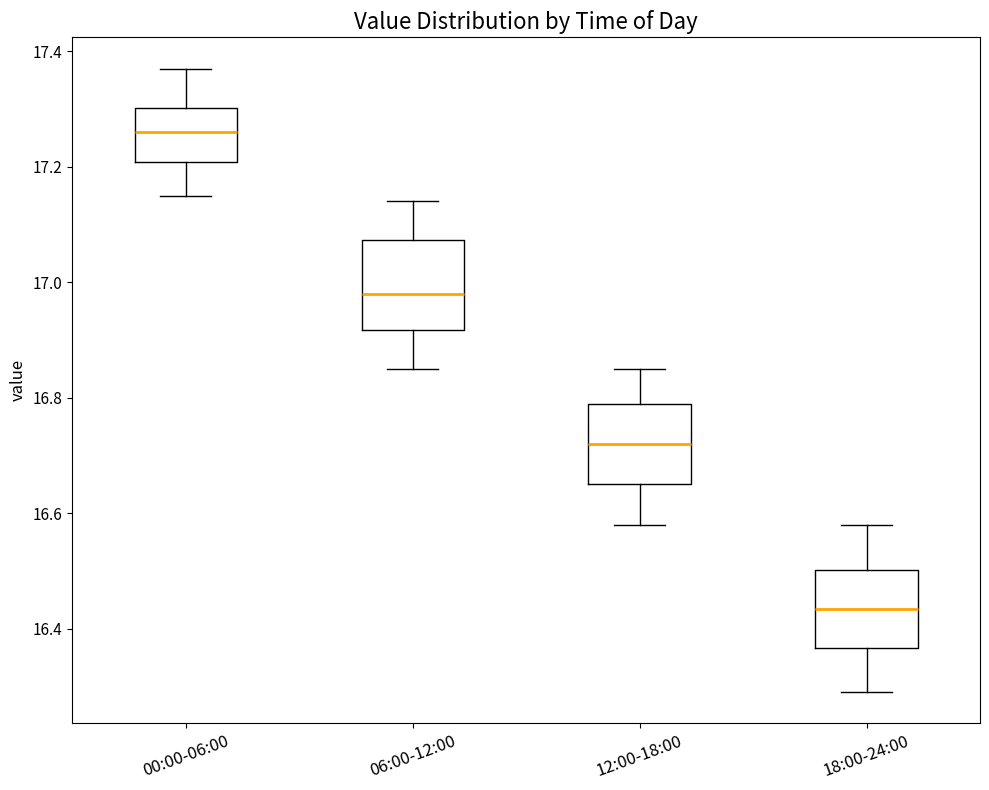

Reading left to right, transcribe this box plot: for each box, give where its median line is, the range the box spans, and where its two whiskers end, as read against the y-axis. The values are not printed on the chart, so give them approximately, as read against the axis.

00:00-06:00: median 17.26, box 17.20 to 17.30, whiskers 17.16 to 17.38
06:00-12:00: median 16.98, box 16.92 to 17.08, whiskers 16.86 to 17.14
12:00-18:00: median 16.72, box 16.66 to 16.80, whiskers 16.58 to 16.86
18:00-24:00: median 16.44, box 16.36 to 16.50, whiskers 16.30 to 16.58